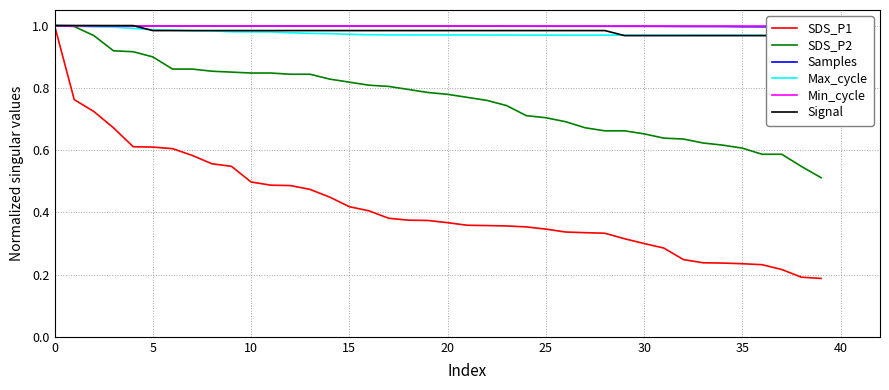

What is the minimum value shown in the chart?

0.2